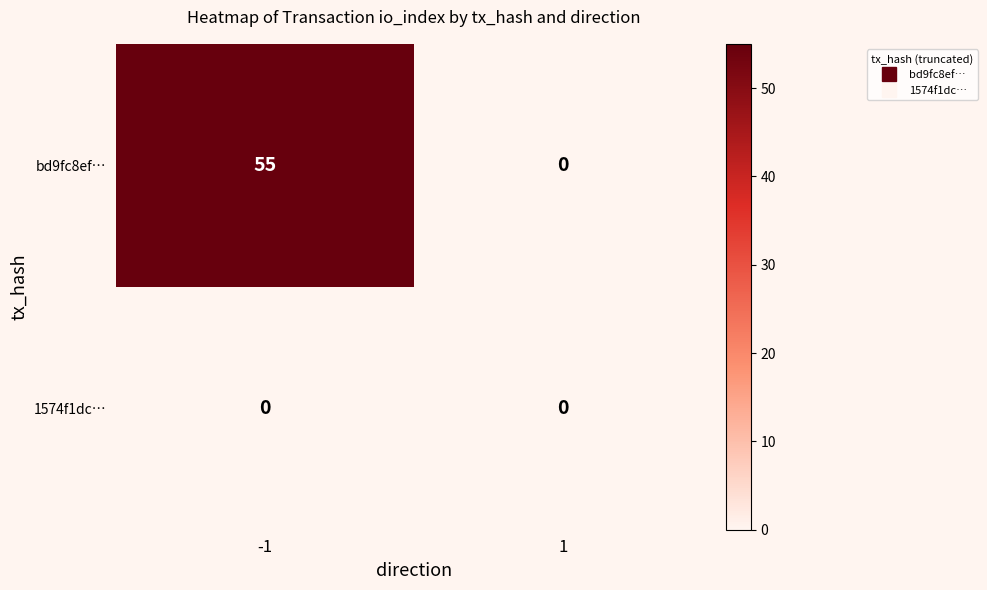

Which label corresponds to the largest value in the chart?

-1